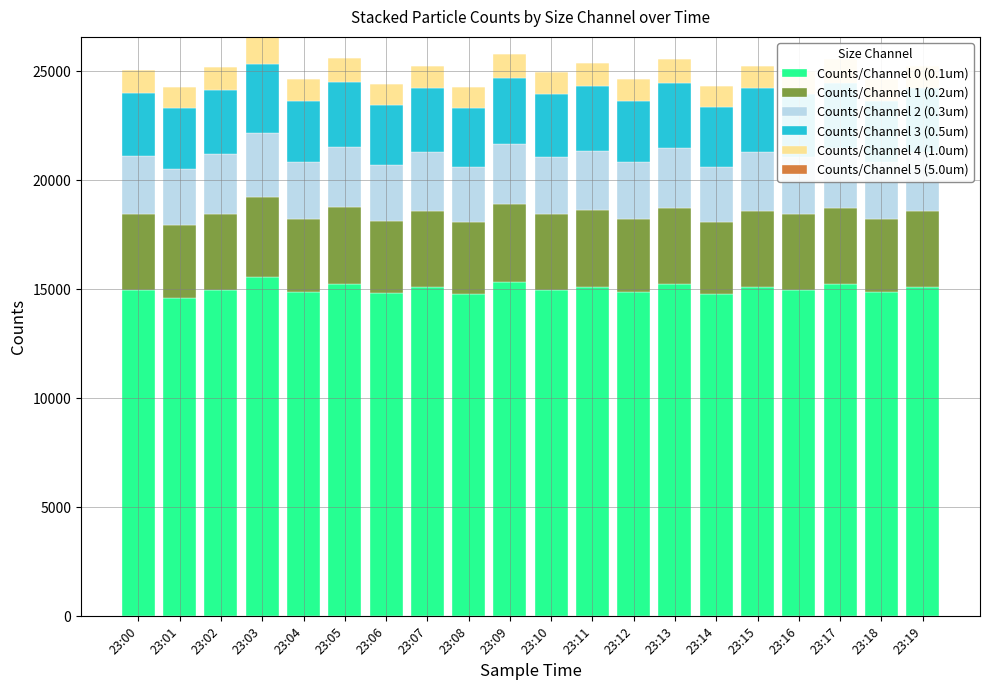

What is the highest value of the Counts/Channel 2 (0.3um) series?

2939